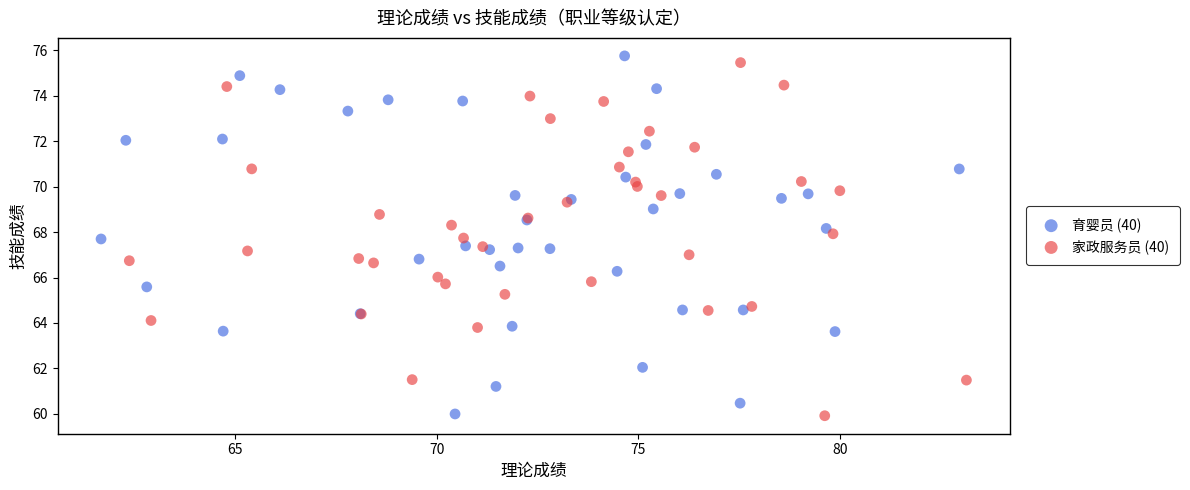

What are all the series names shown in the legend?

育婴员 (40), 家政服务员 (40)